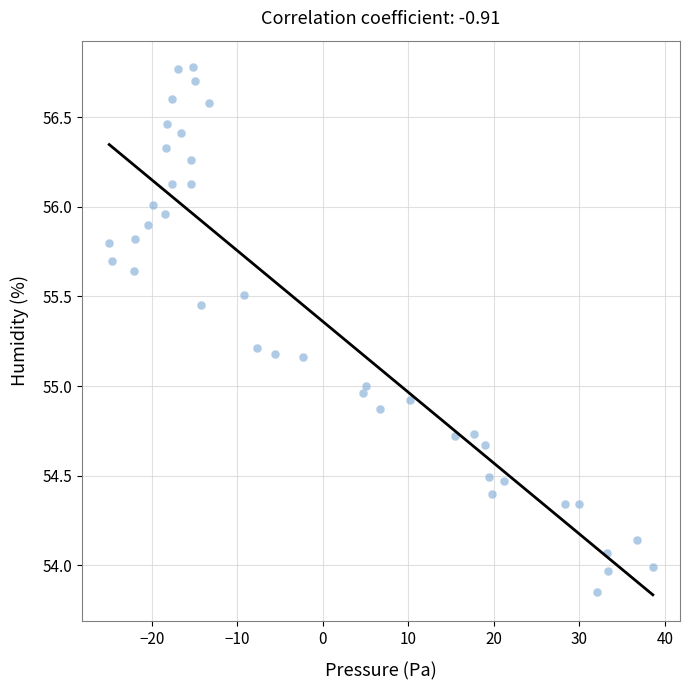

What is the range of Y values (max minus min)?

2.9